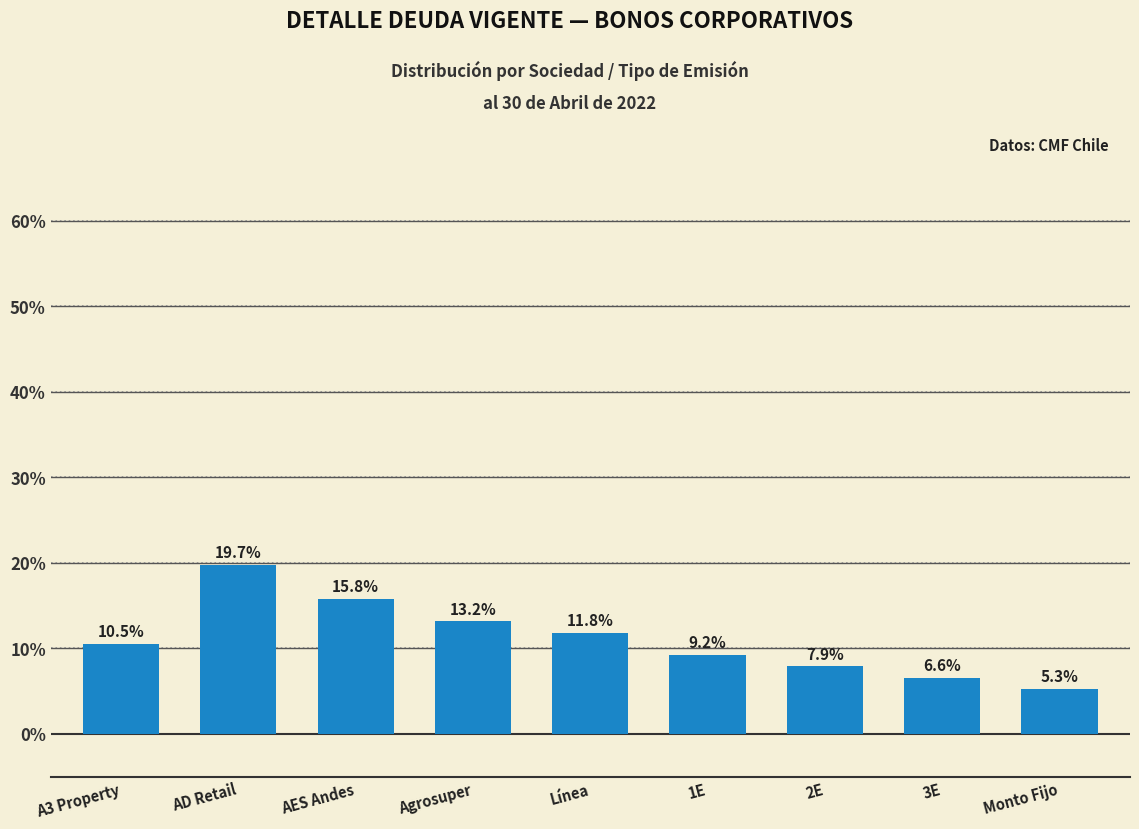

Which label corresponds to the largest value in the chart?

AD Retail